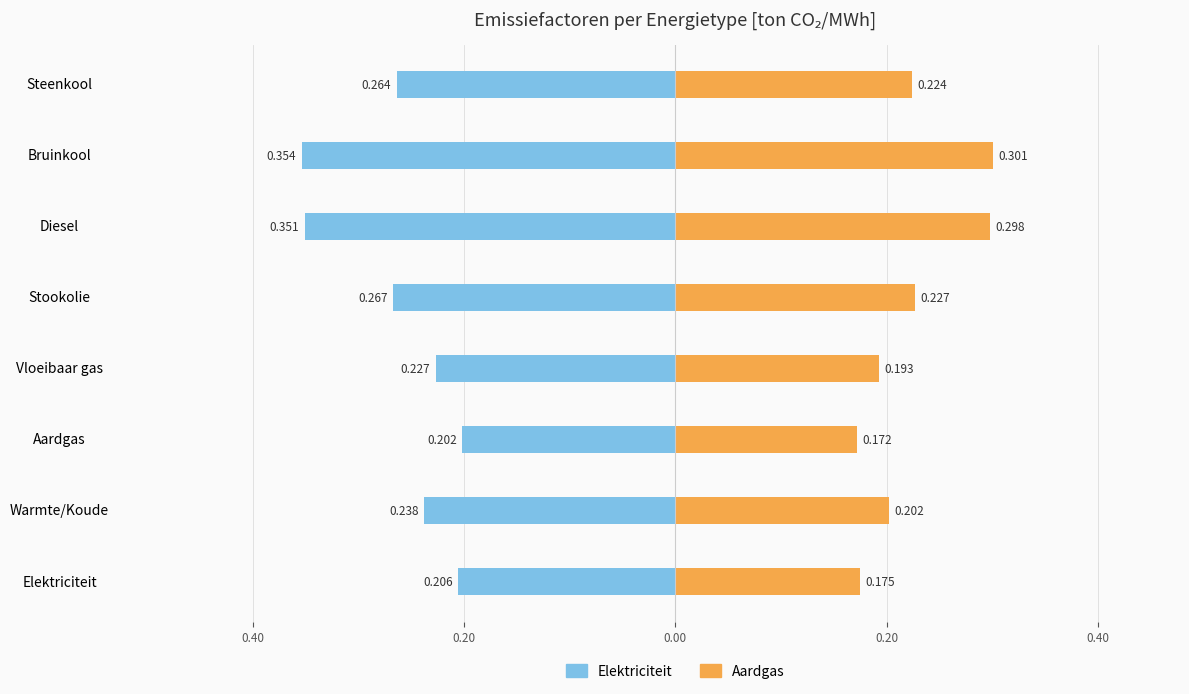

What are all the series names shown in the legend?

Elektriciteit, Aardgas